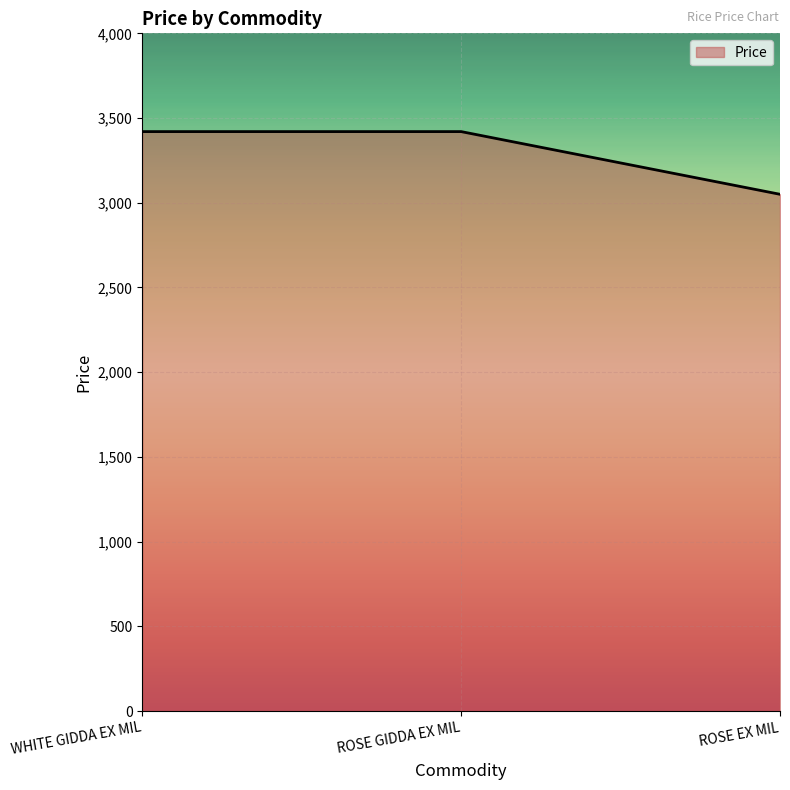

How many series are shown in this chart?

1